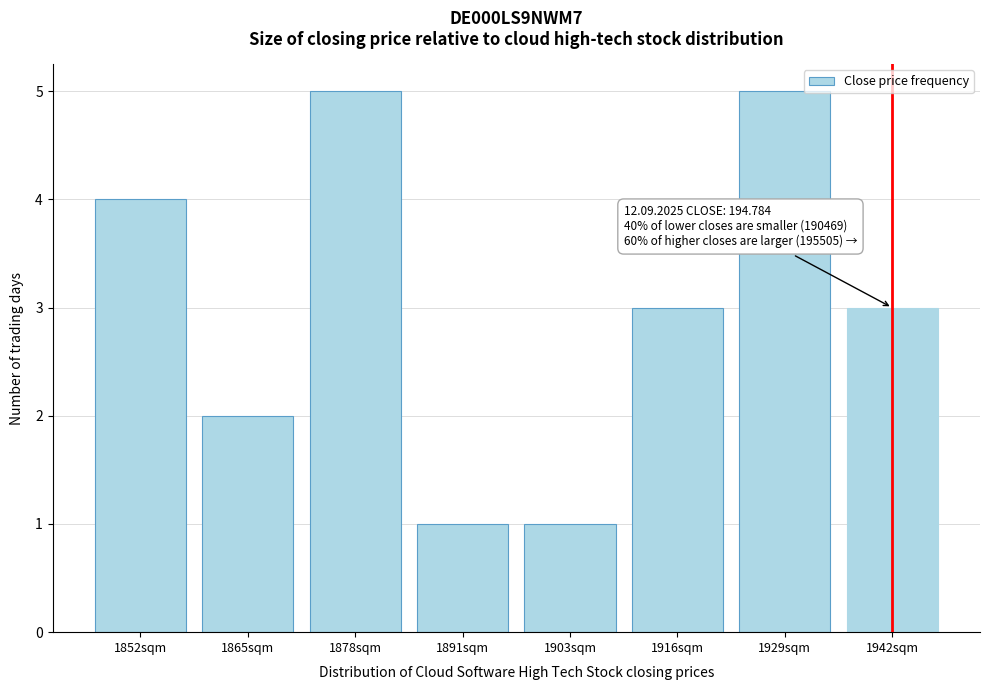

Reading right to left, list all the values displayed in this chart.

1942sqm=3	1929sqm=5	1916sqm=3	1903sqm=1	1891sqm=1	1878sqm=5	1865sqm=2	1852sqm=4